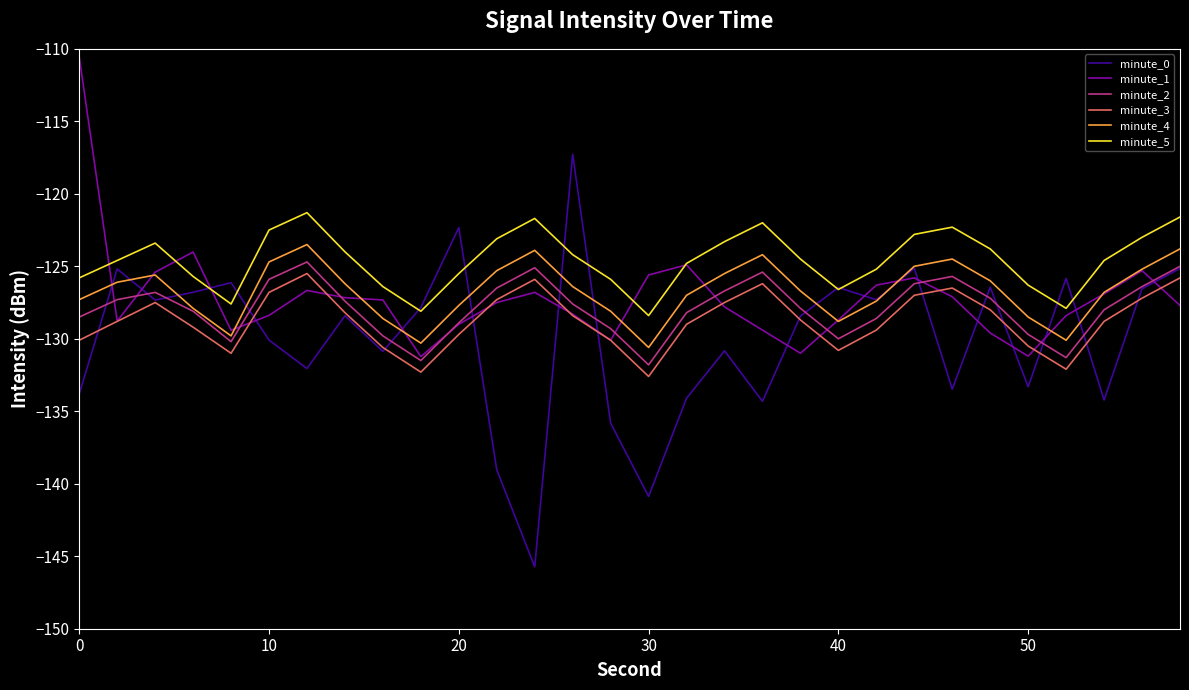

Does the chart have visible grid lines?

No